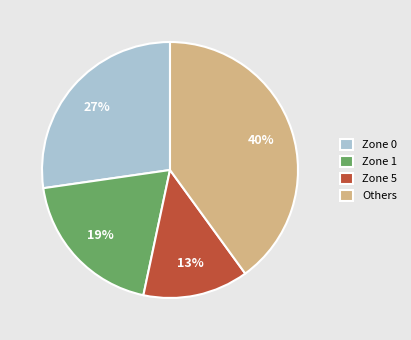

Does any single category account for the majority?

No